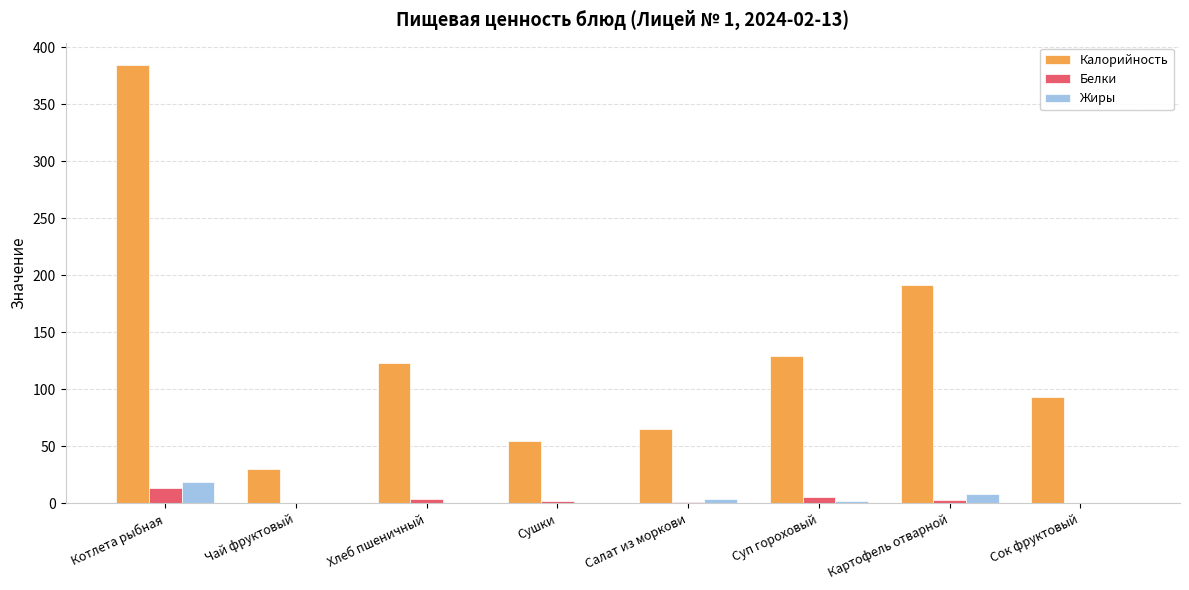

Does the chart contain stacked bars?

No